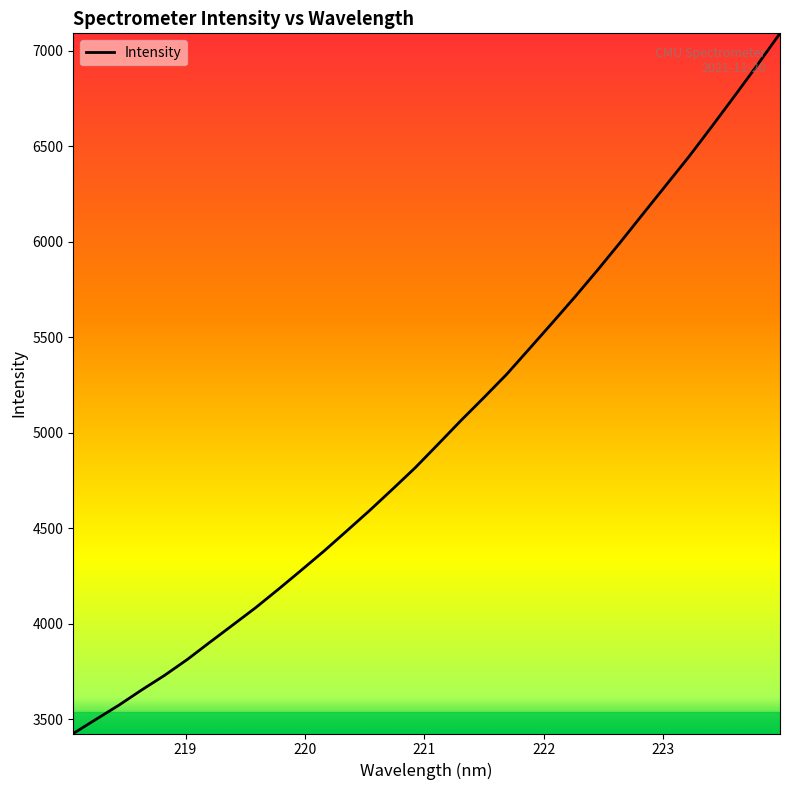

What is the smallest value displayed?

3426.2